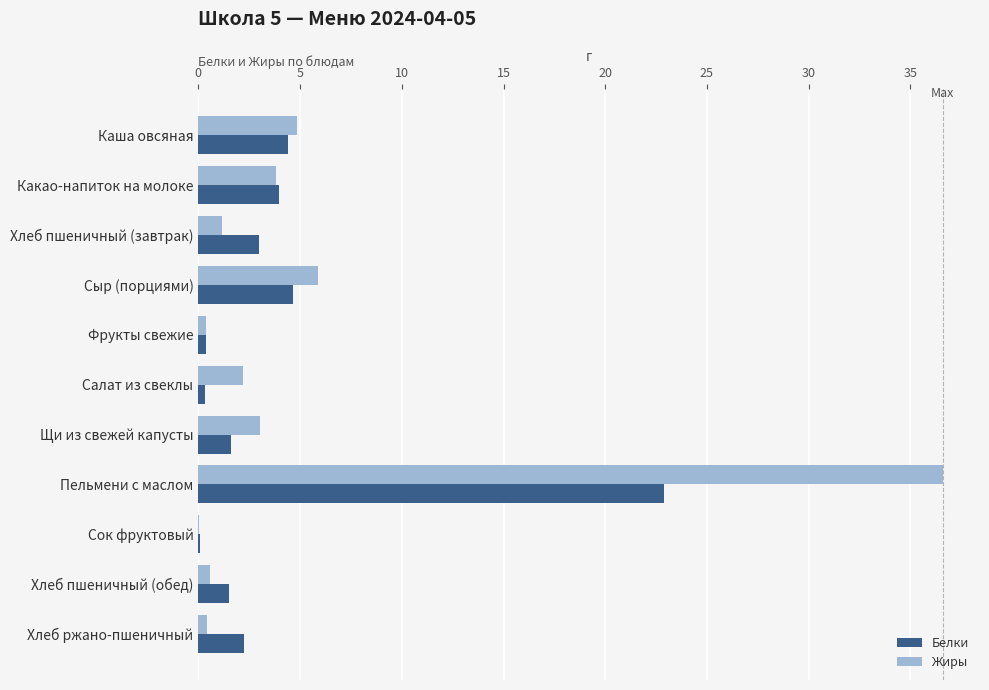

At which category does the chart reach its peak across all series?

Пельмени с маслом